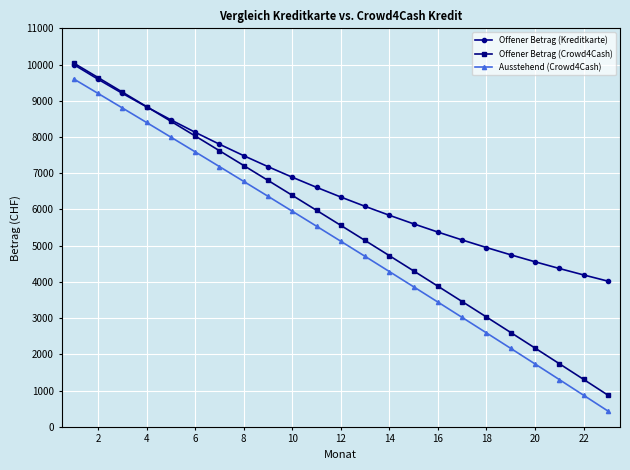

How many series are shown in this chart?

3